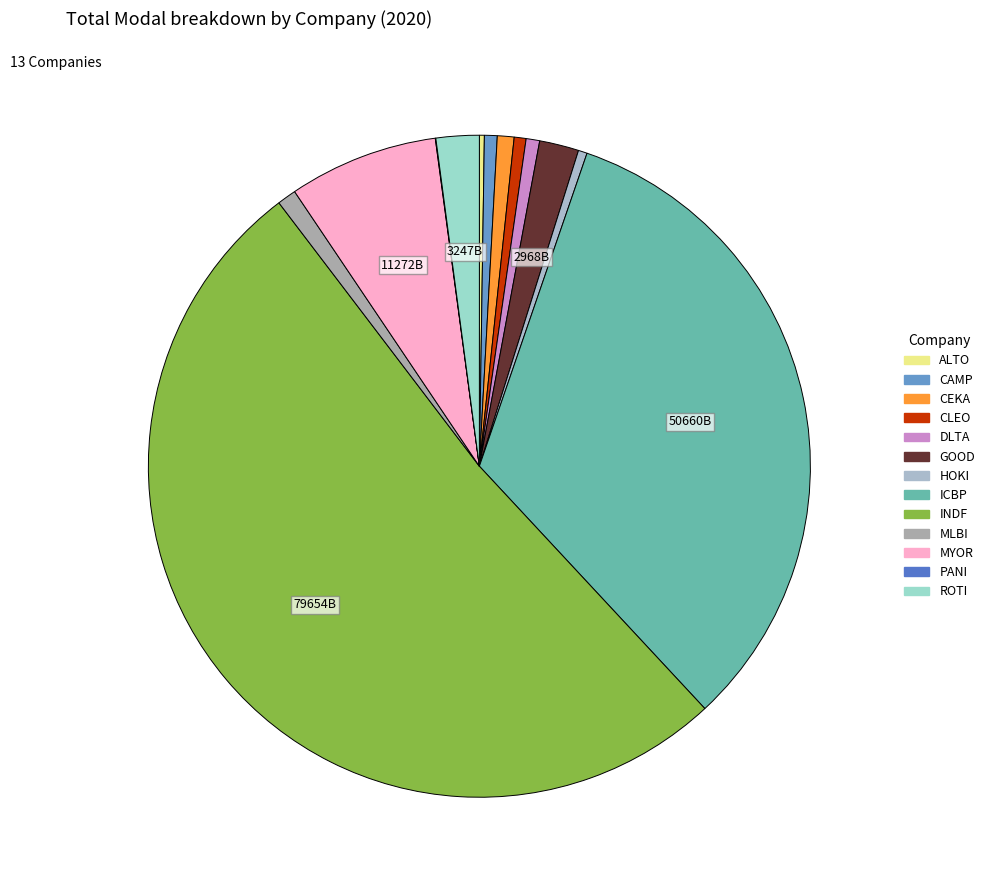

How many slices are in this pie chart?

13